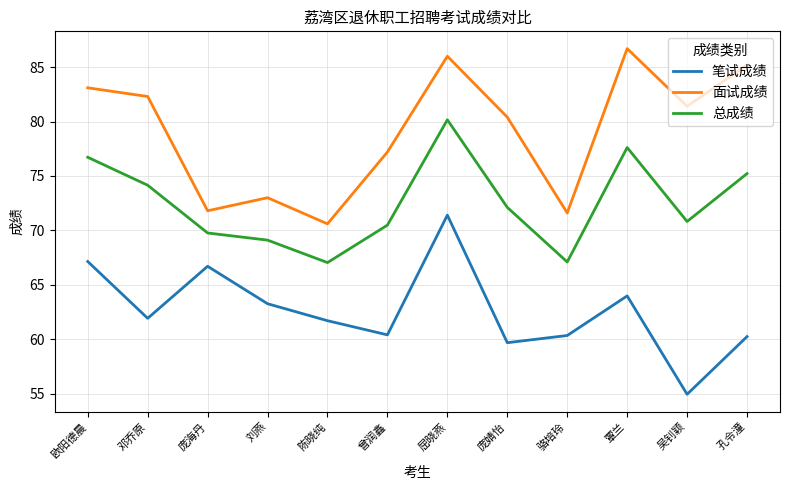

What position from the left is 覃兰?

10